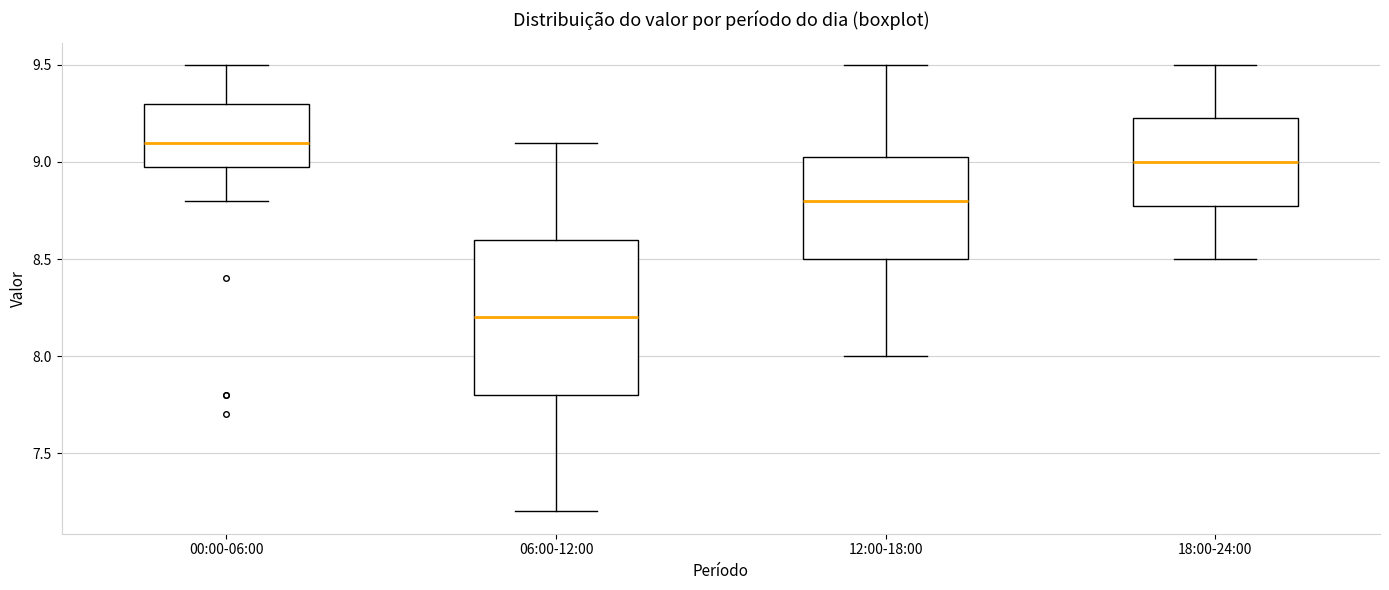

Which box is the tallest, from its lower edge to its upper edge?

06:00-12:00